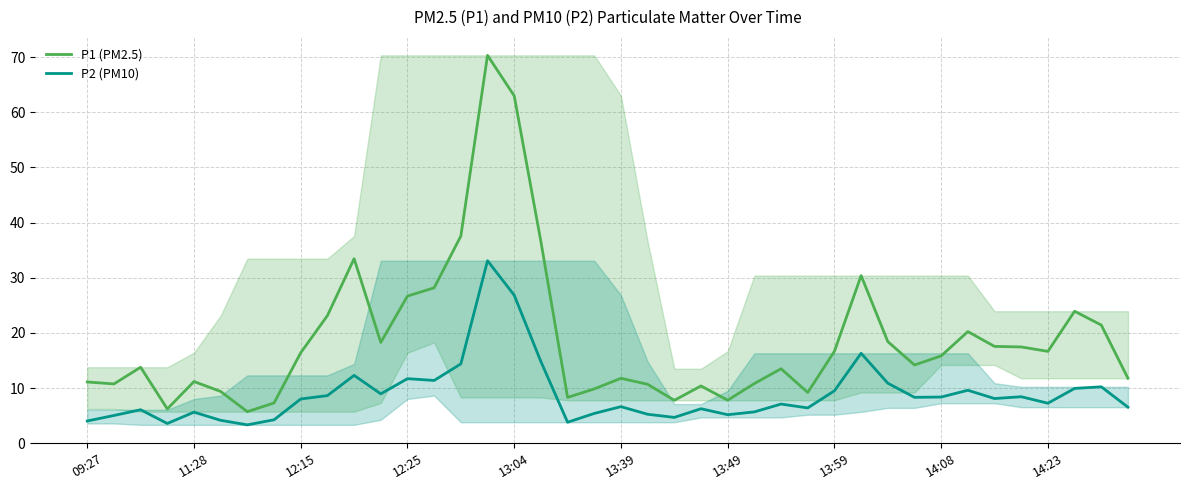

Count the number of data series in this chart.

2